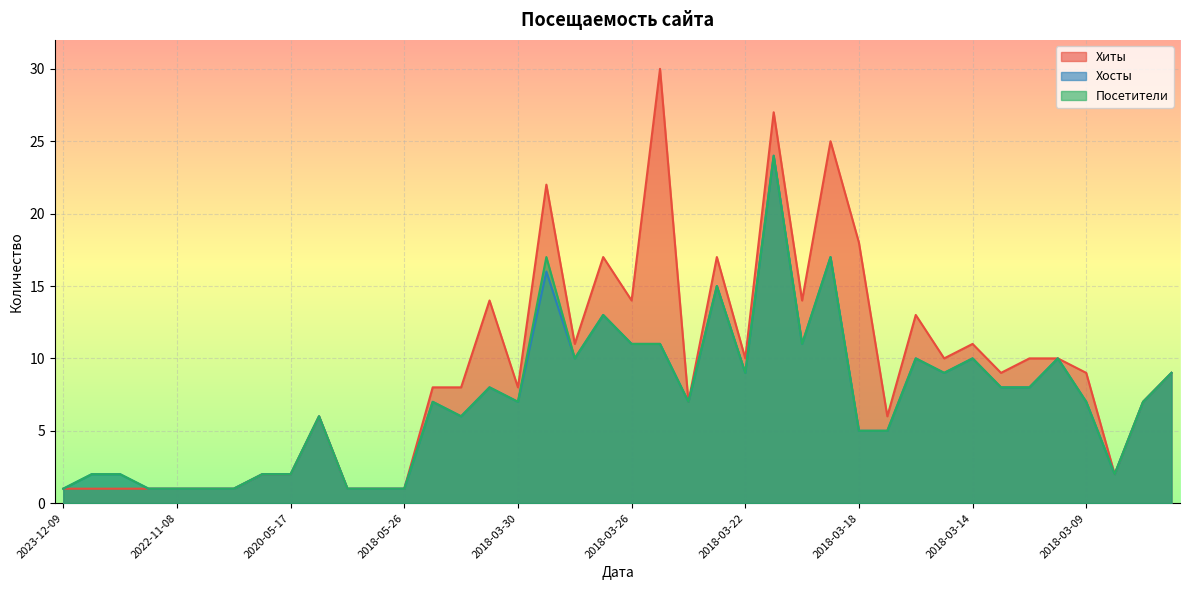

Is it true that Хосты equals 1 at 2018-05-26?

False